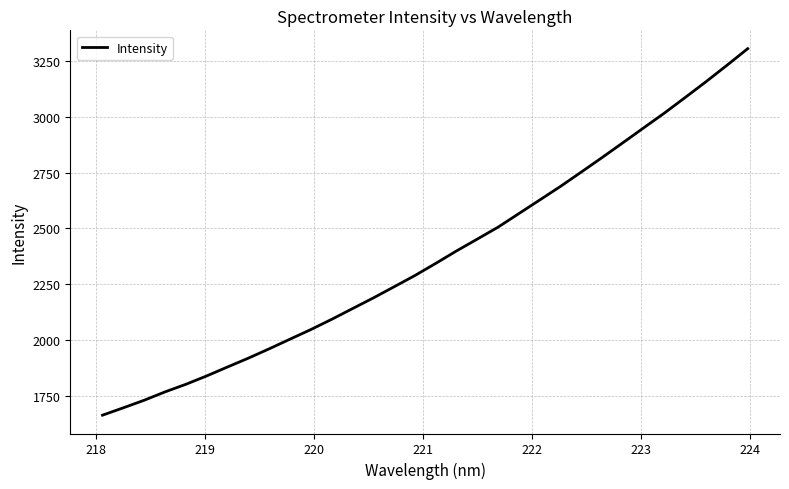

What is the difference between the maximum and minimum values?

1642.0